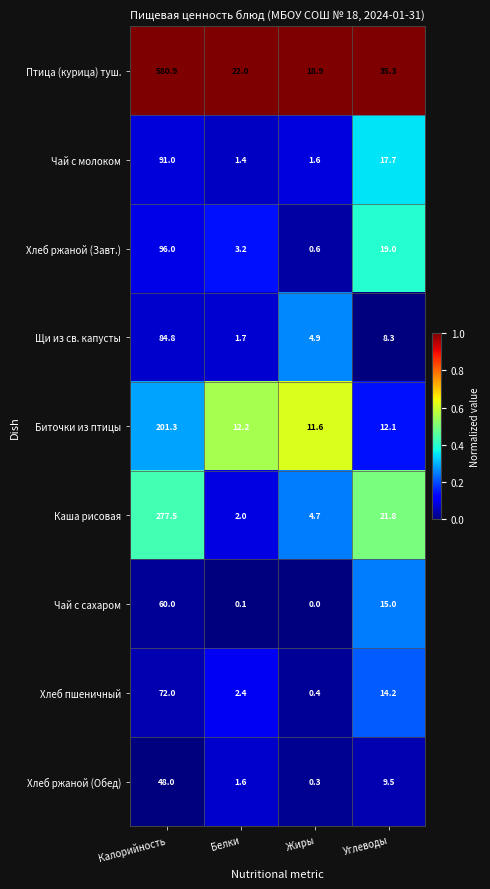

What is the approximate value of Каша рисовая at Жиры?

4.7